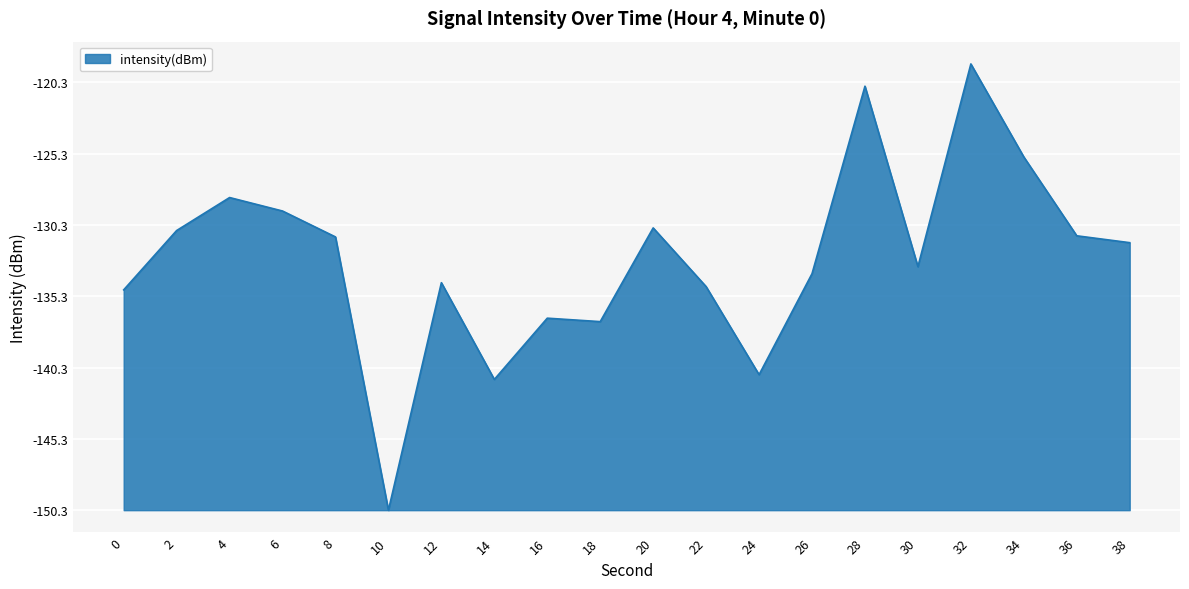

True or false: the data shows 21.0 at 6.

True